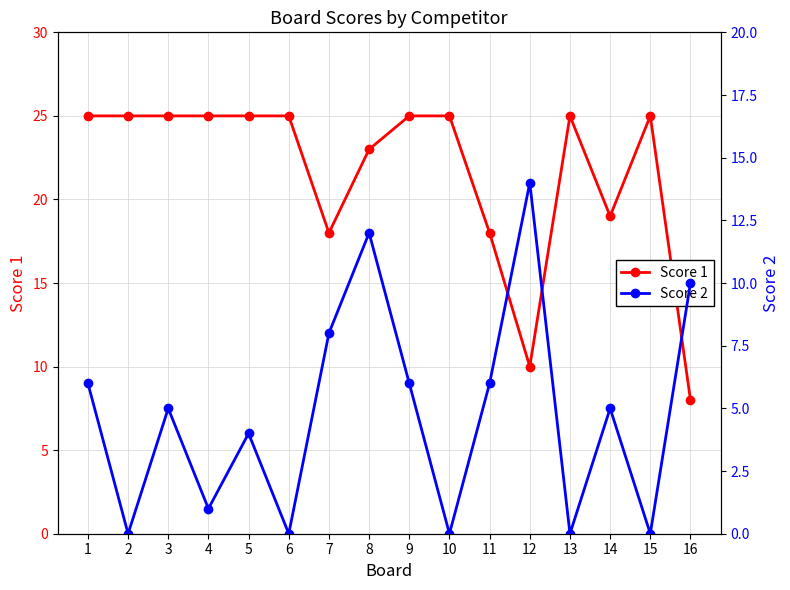

At which label does Score 1 reach its peak?

1